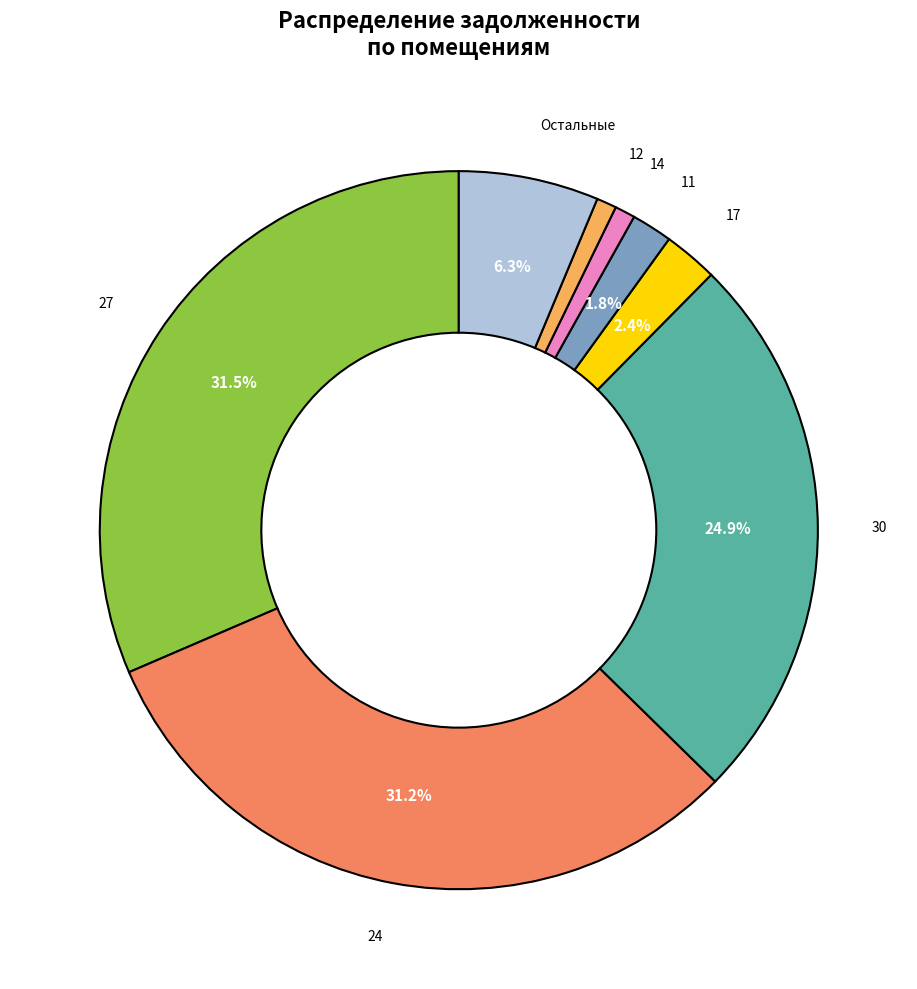

Does any single category account for the majority?

No